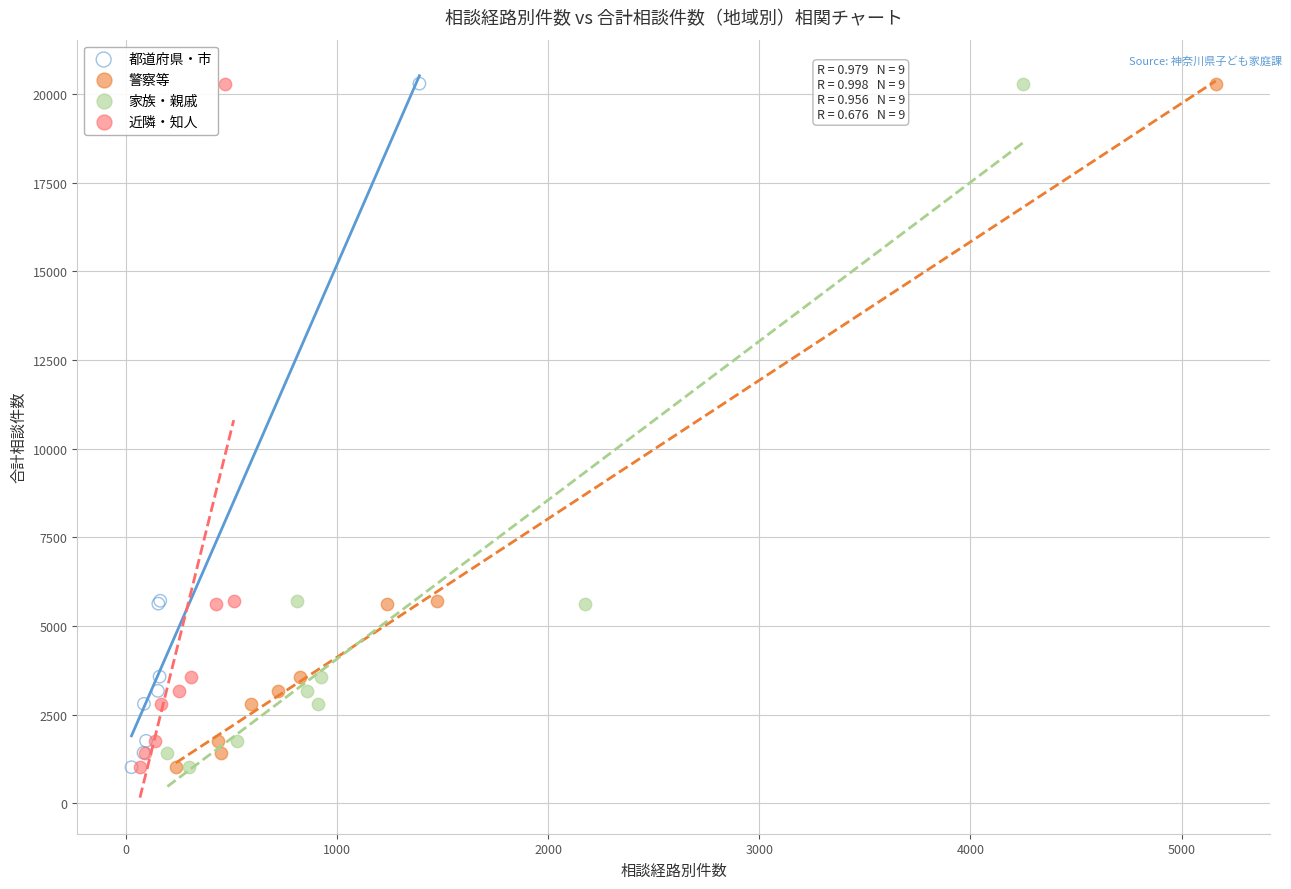

What are all the series names shown in the legend?

都道府県・市, 警察等, 家族・親戚, 近隣・知人